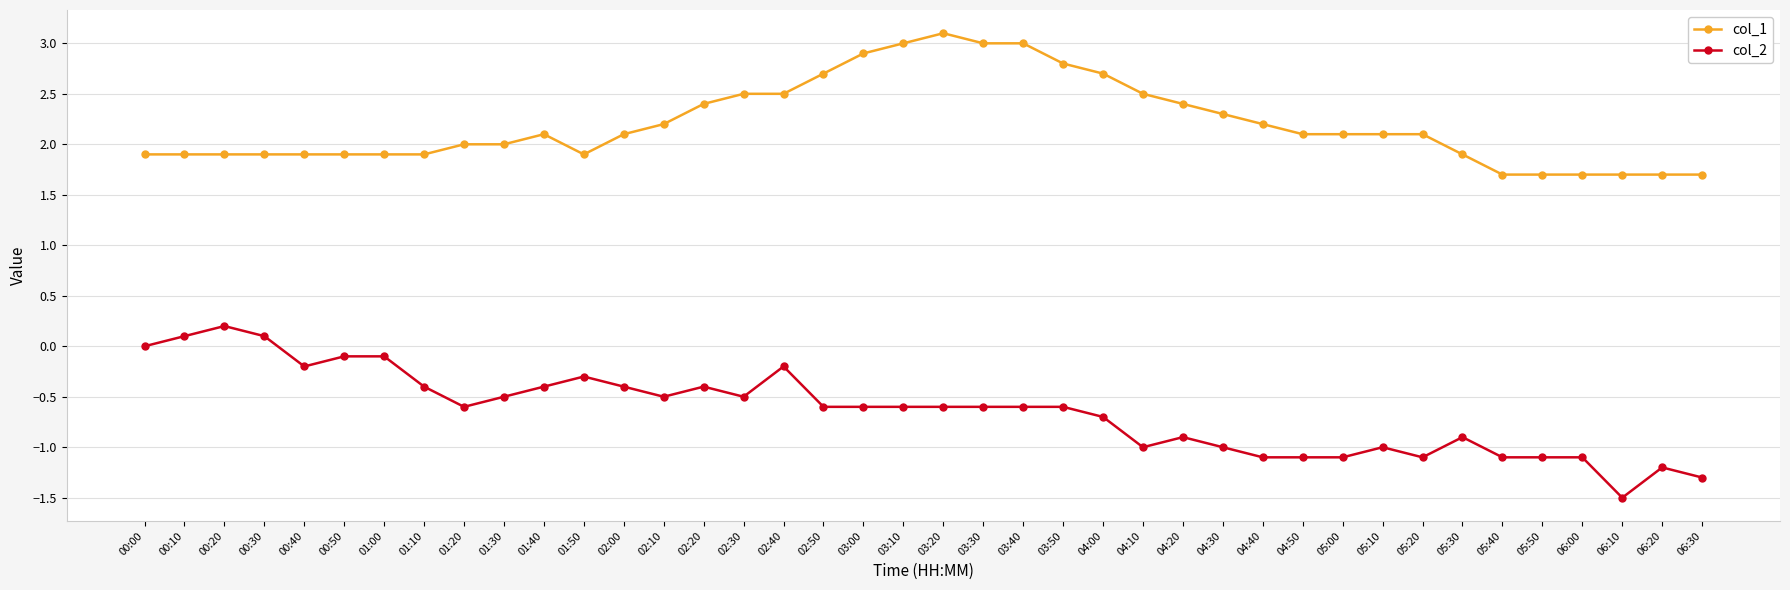

Where is the first local minimum for col_2?

00:40